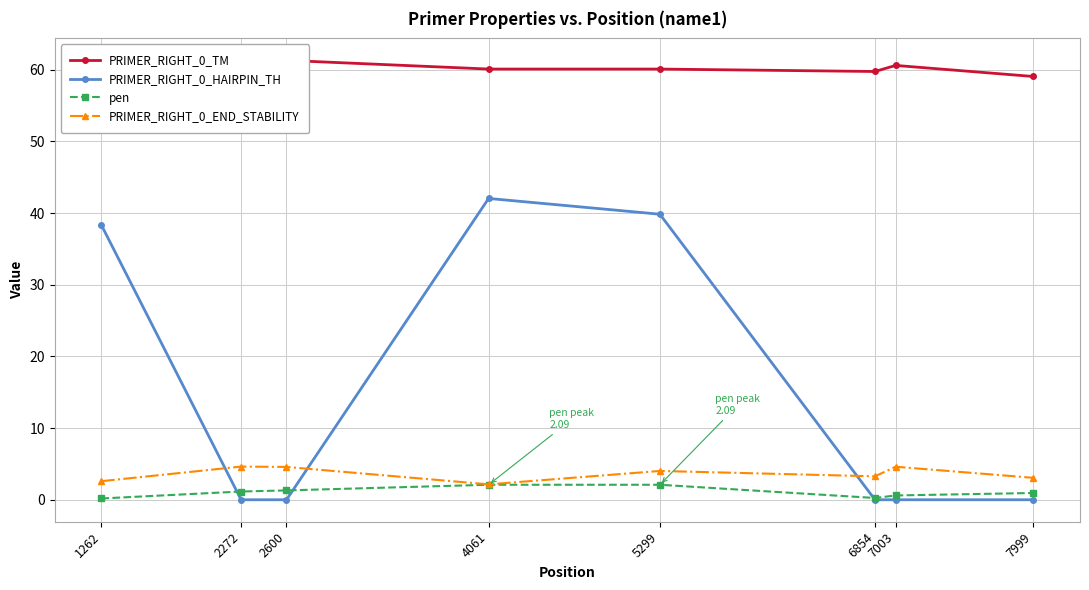

What is the value of the PRIMER_RIGHT_0_TM point at the 3rd from the left?

61.3